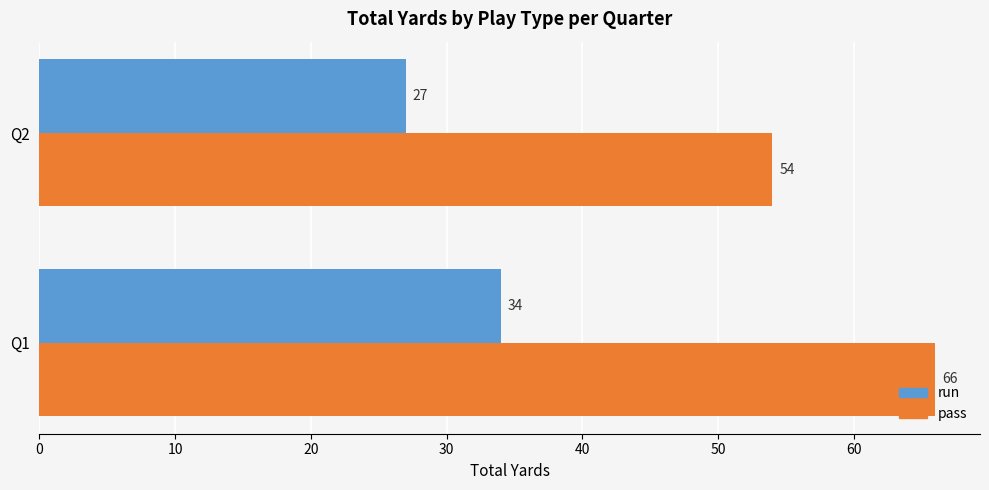

Which series has the largest total across all categories?

pass